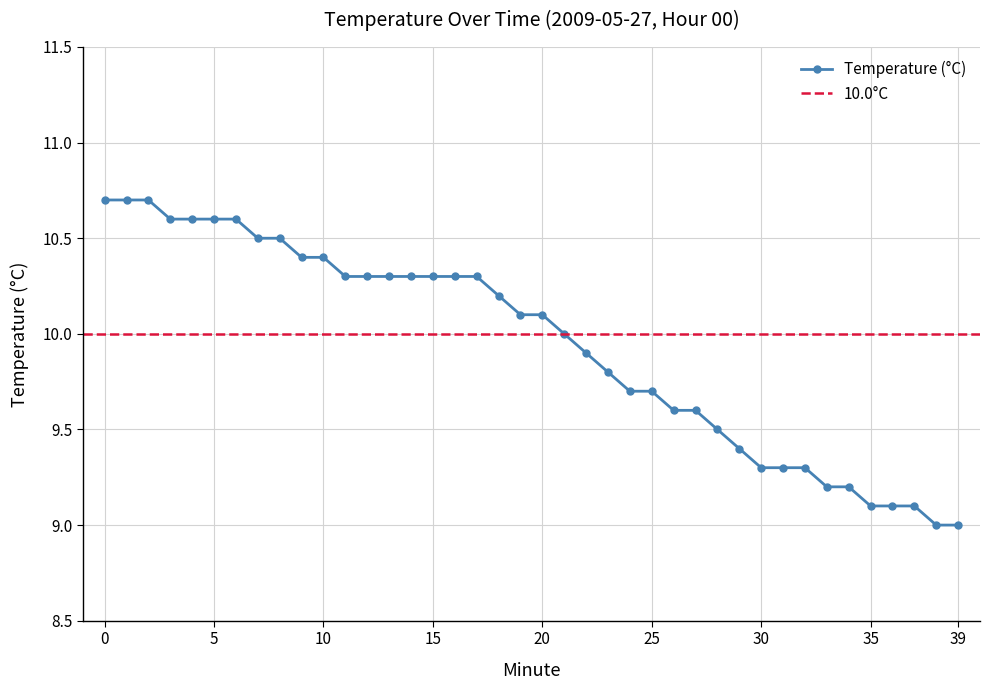

List the labels in order of value, smallest first.

38, 39, 35, 36, 37, 33, 34, 30, 31, 32, 29, 28, 26, 27, 24, 25, 23, 22, 21, 19, 20, 18, 11, 12, 13, 14, 15, 16, 17, 9, 10, 7, 8, 3, 4, 5, 6, 0, 1, 2